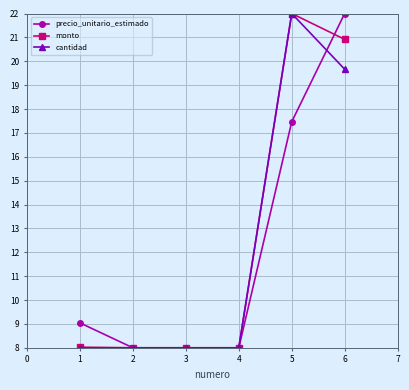

At which category is the sum across all series the highest?

6